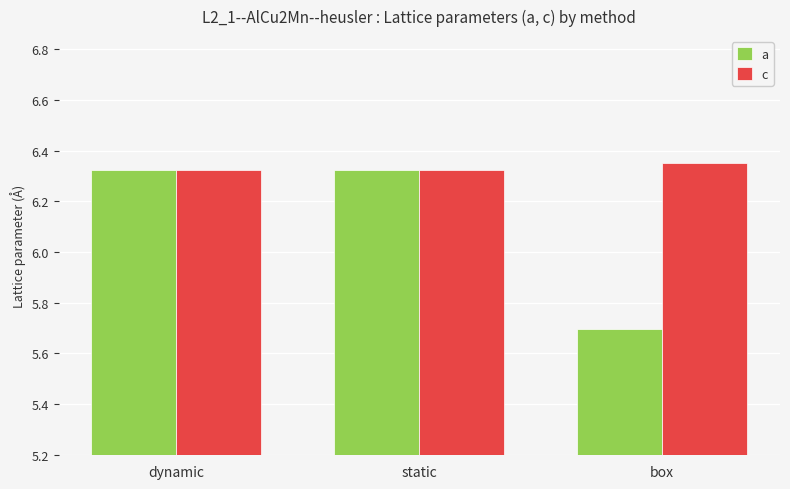

What is the label of the 2nd bar from the right?

static